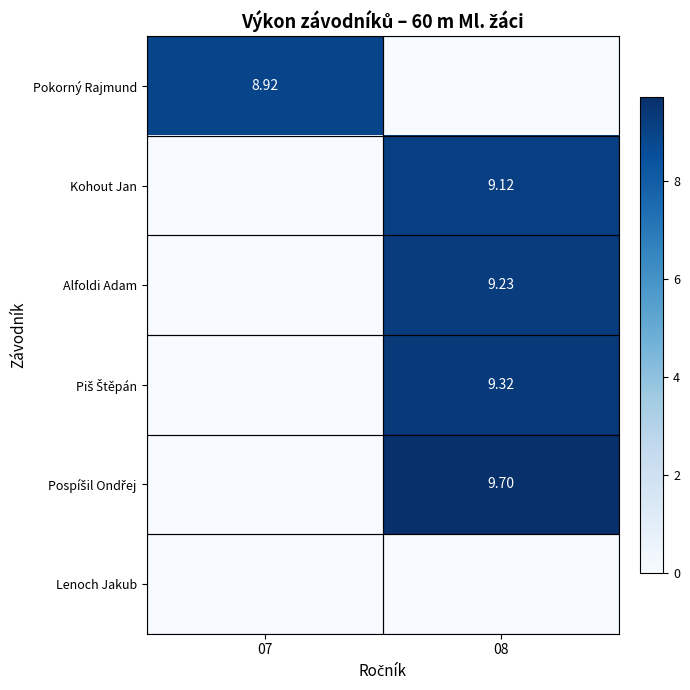

Which series has the widest spread of values?

Pospíšil Ondřej